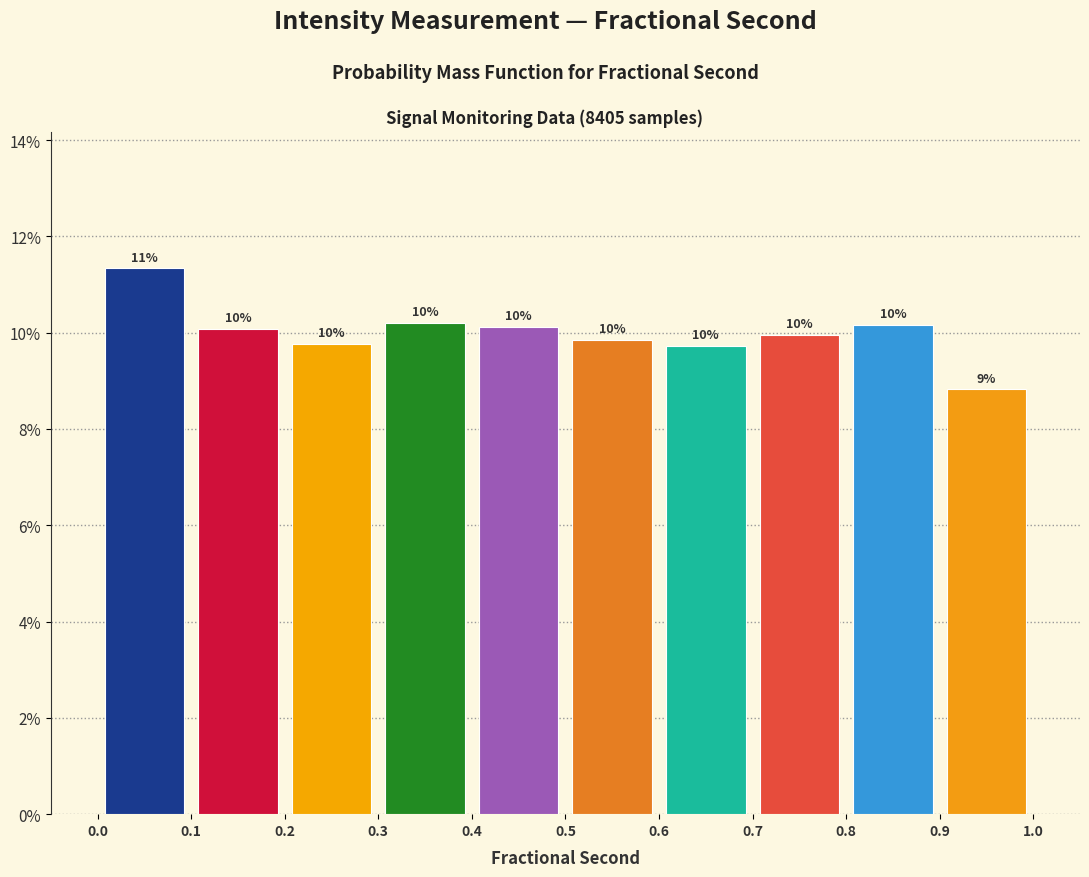

Over which range of the x-axis is the bar tallest?

0.0 to 0.1